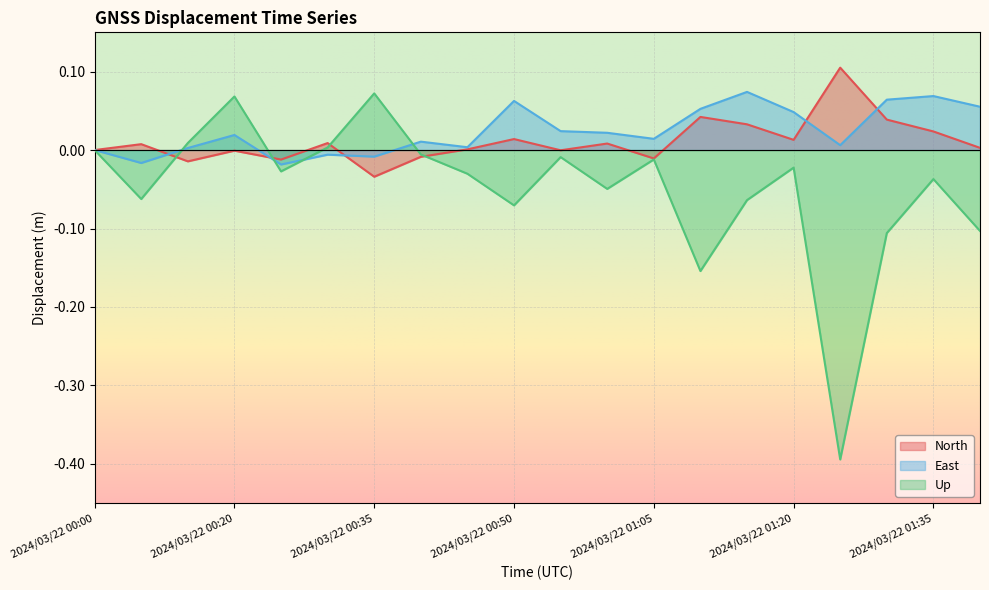

Where does the Up series first go above 0?

2024/03/22 00:15